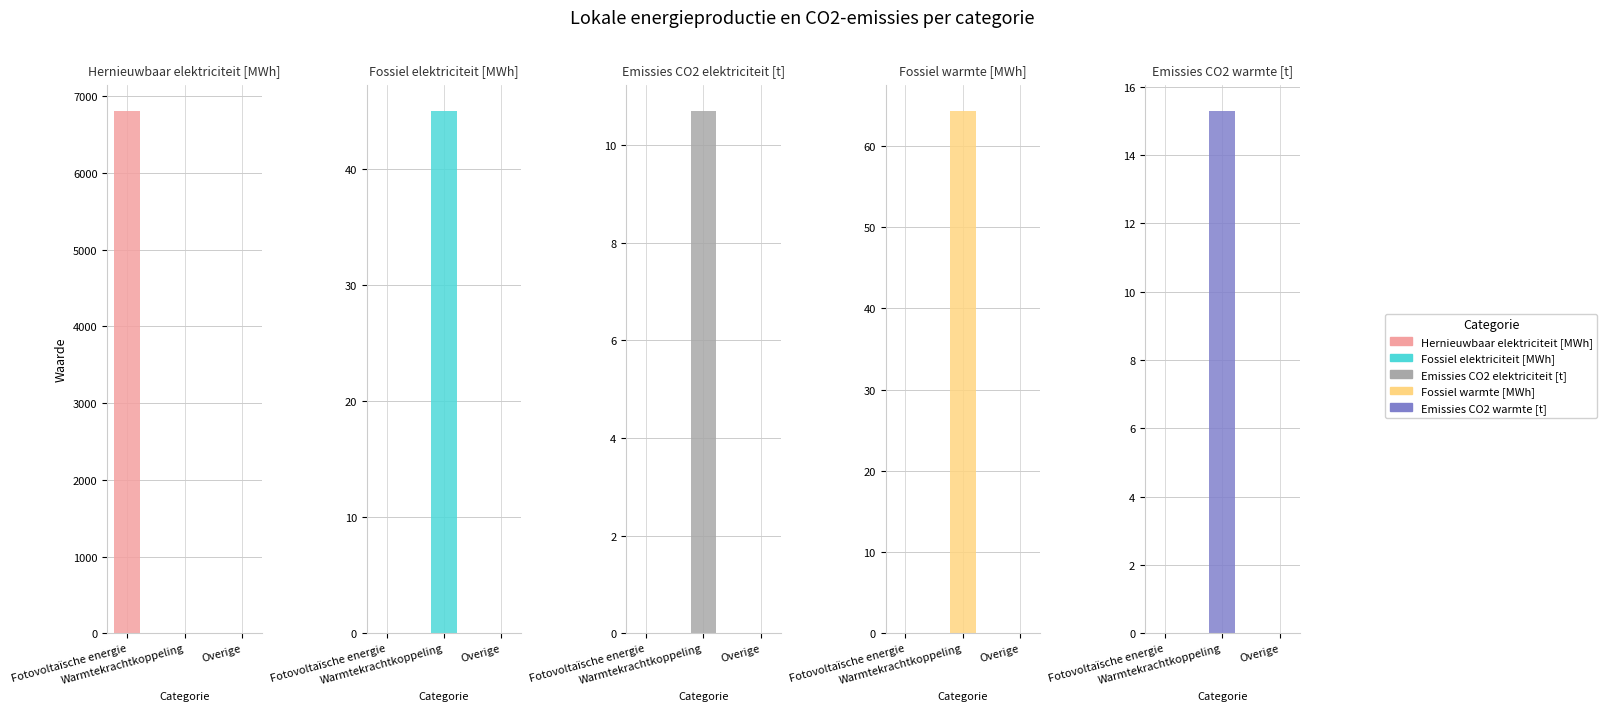

What are all the series names shown in the legend?

Hernieuwbaar elektriciteit [MWh], Fossiel elektriciteit [MWh], Emissies CO2 elektriciteit [t], Fossiel warmte [MWh], Emissies CO2 warmte [t]